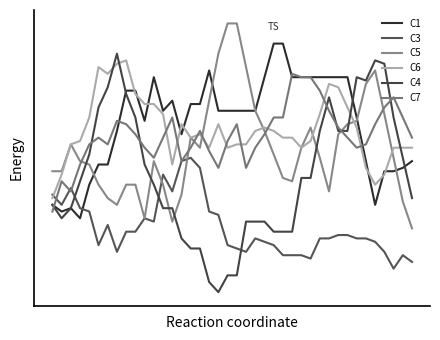

Is this an area chart (filled region under the line)?

No